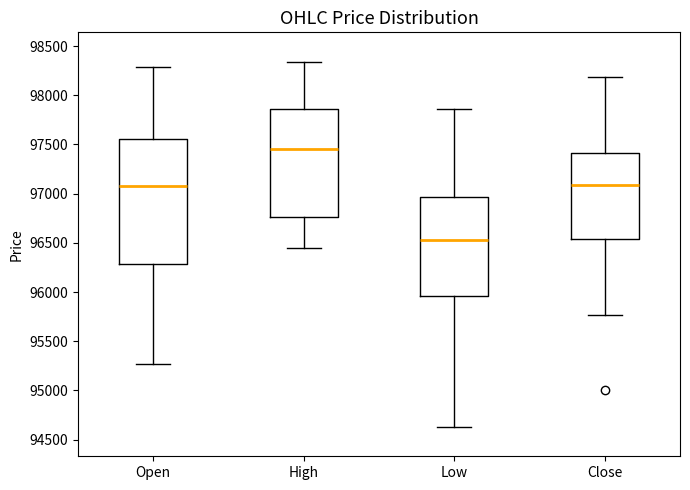

Comparing the boxes themselves (not the whiskers), which one is the tallest?

Open